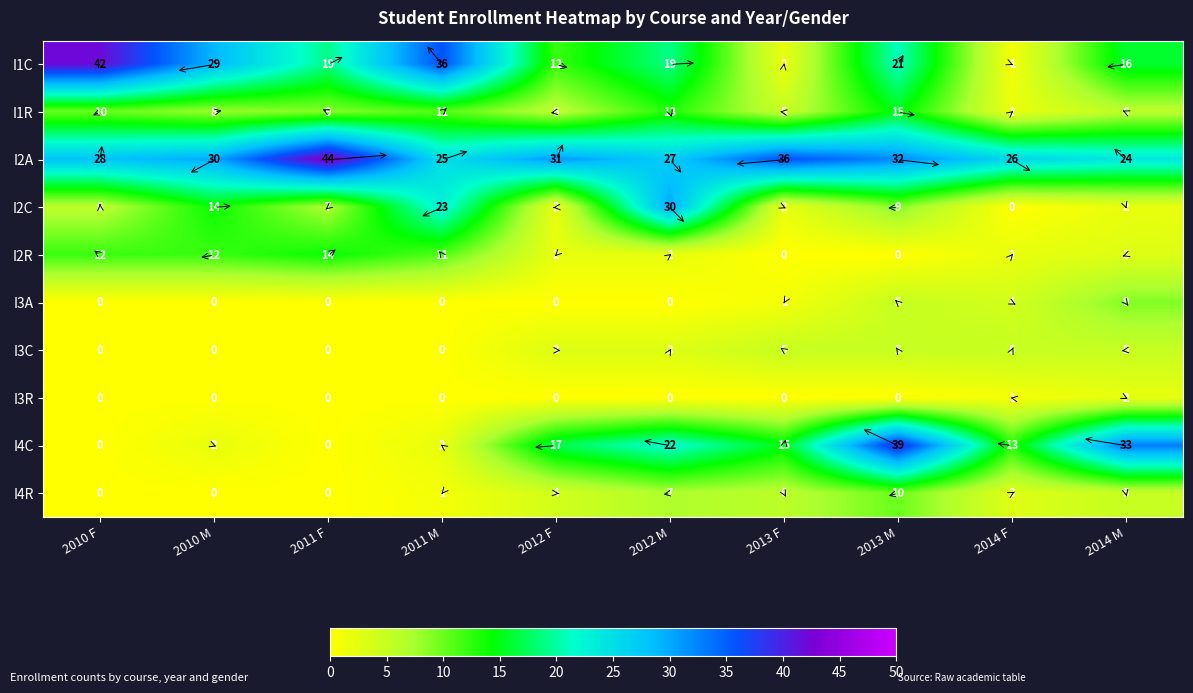

How many distinct data groups are displayed?

10